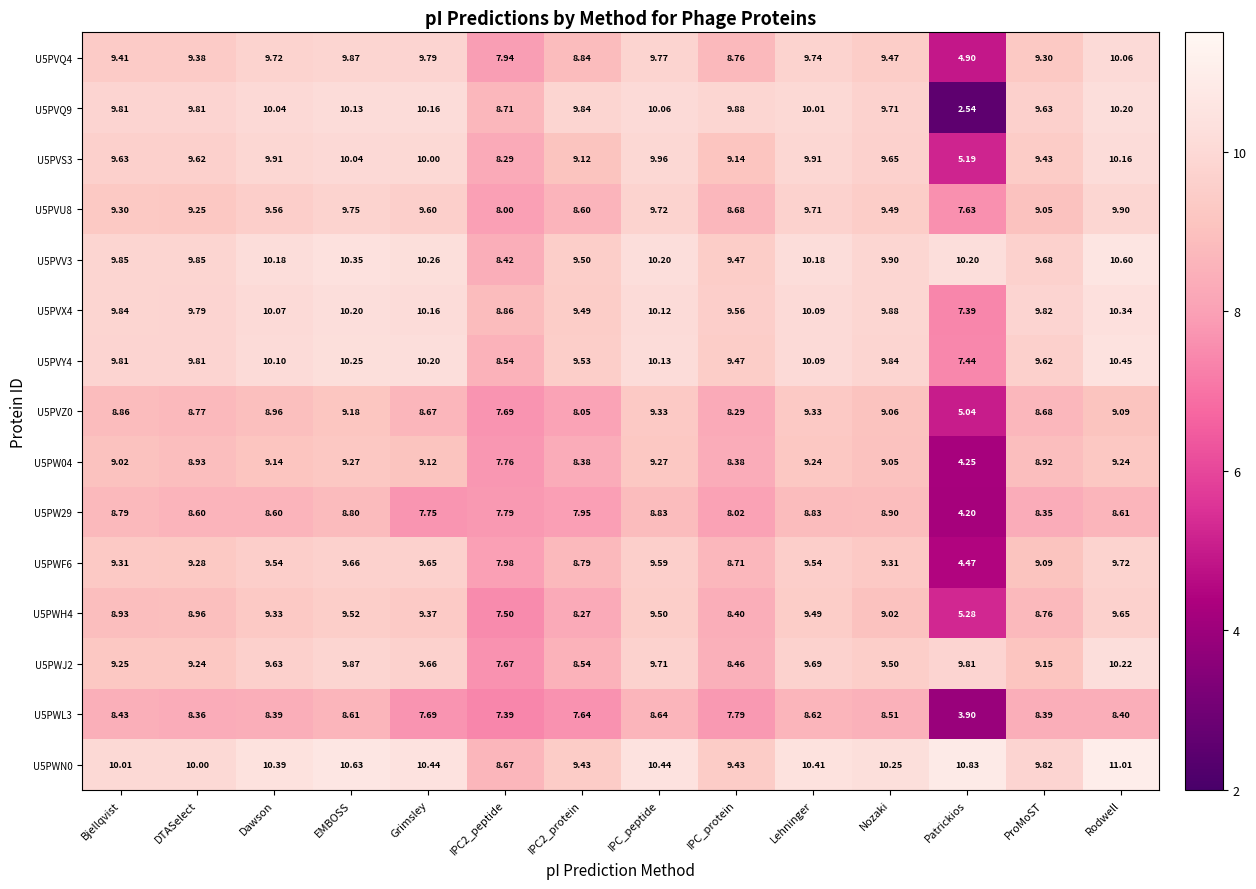

At which label does U5PW04 first exceed 9?

Bjellqvist